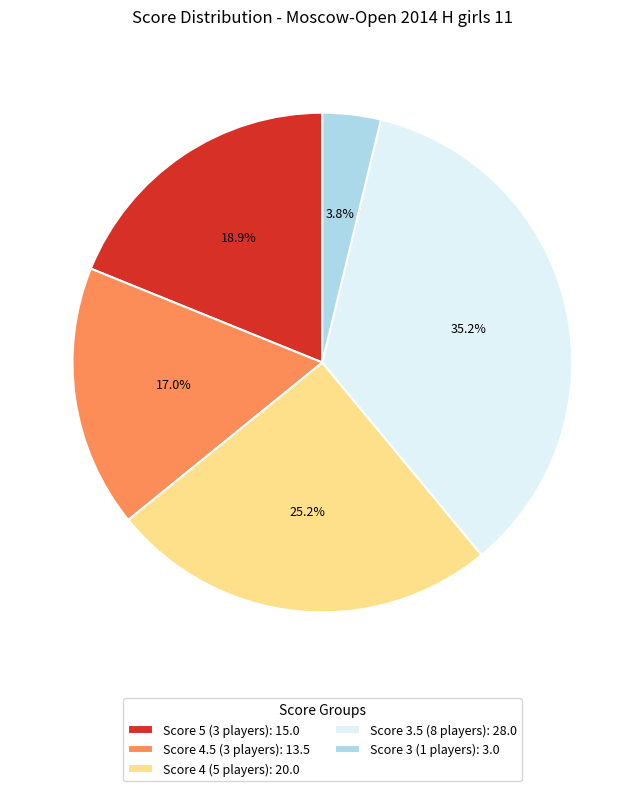

Which has a higher value, Score 3 (1 players): 3.0 or Score 3.5 (8 players): 28.0?

Score 3.5 (8 players): 28.0